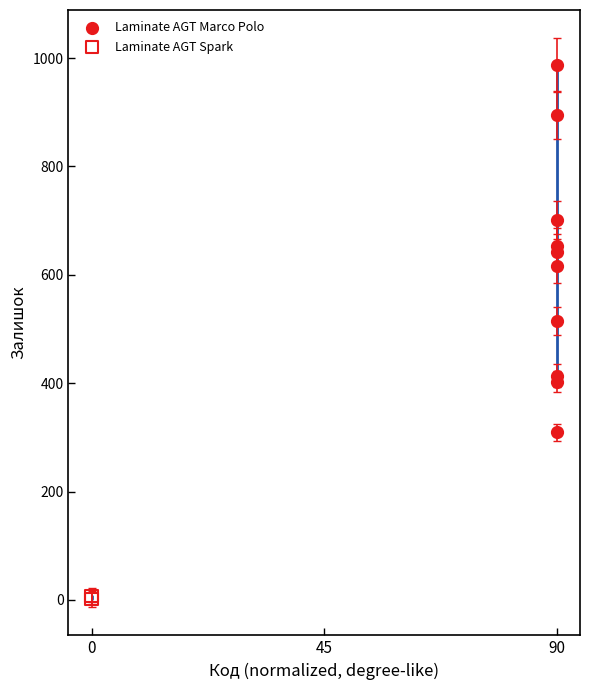

What are all the series names shown in the legend?

Laminate AGT Marco Polo, Laminate AGT Spark